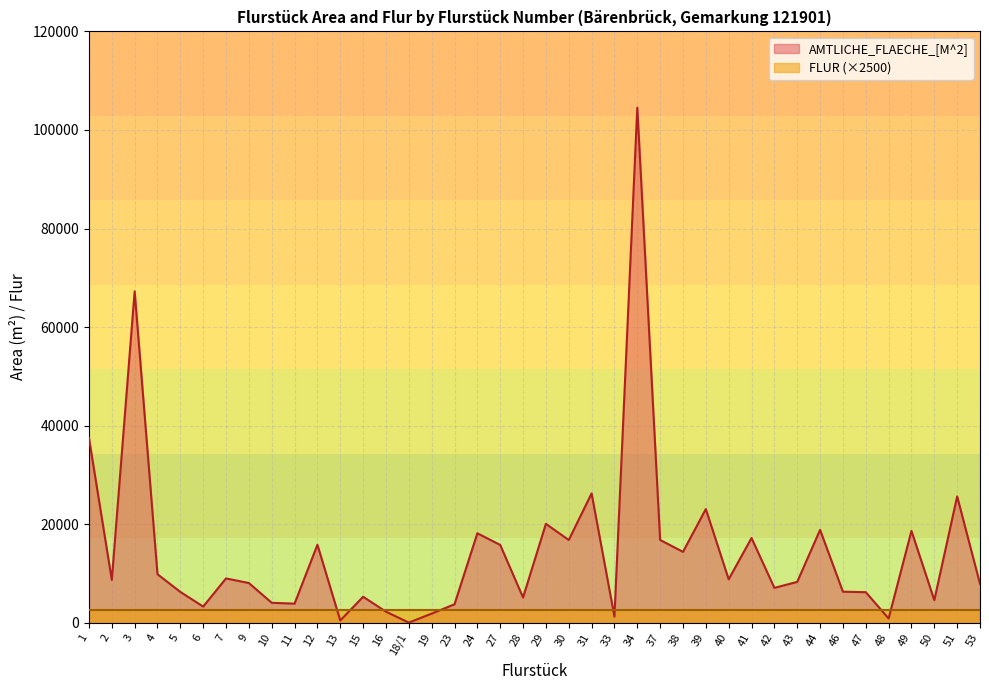

Which has a higher value, 46 or 10?

46